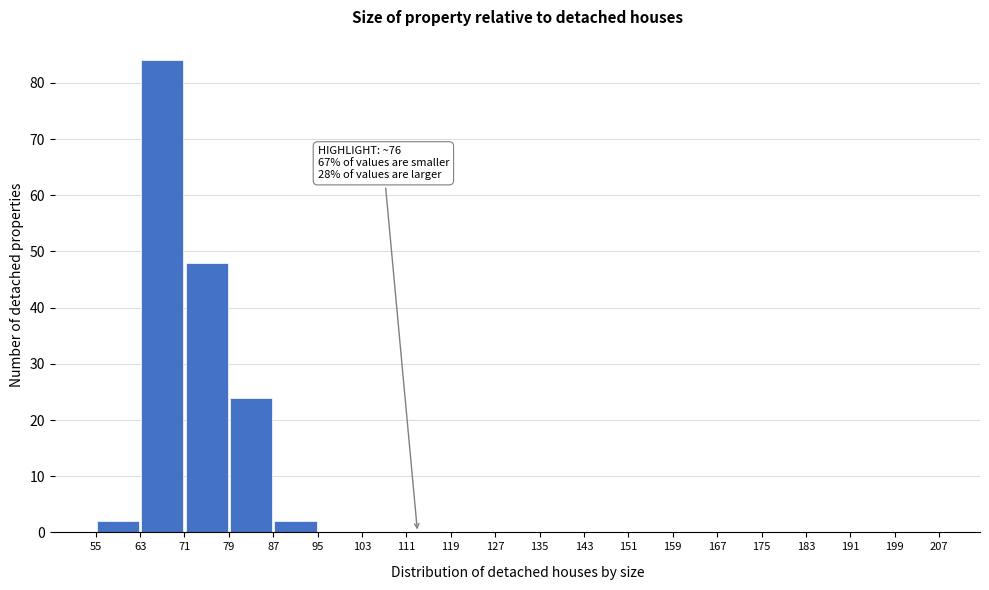

Over which range of the x-axis is the bar tallest?

63 to 71